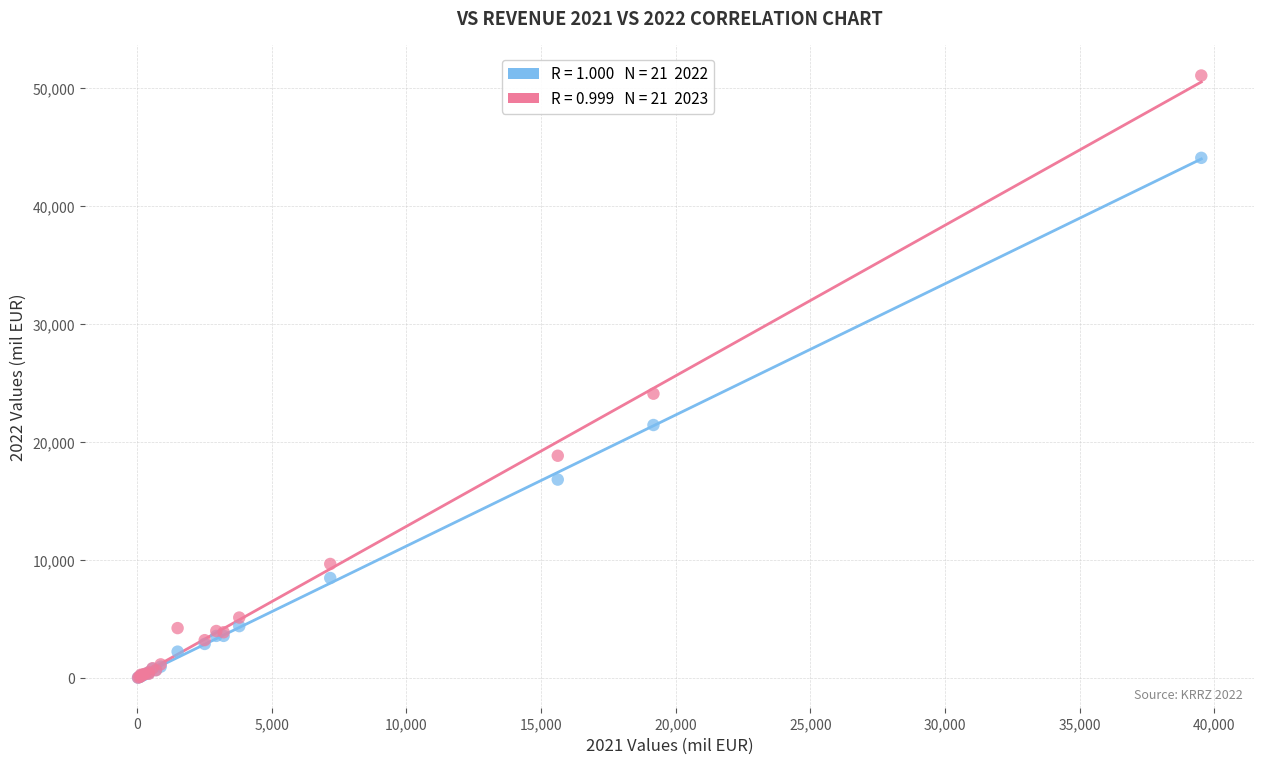

Across all series, what Y value is closest to 25555?

24102.9